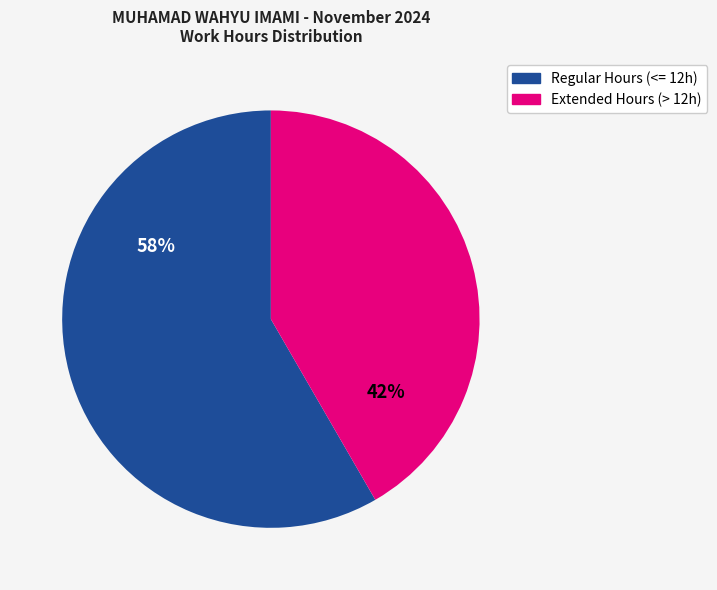

To the nearest percent, what is the average slice percentage?

50%